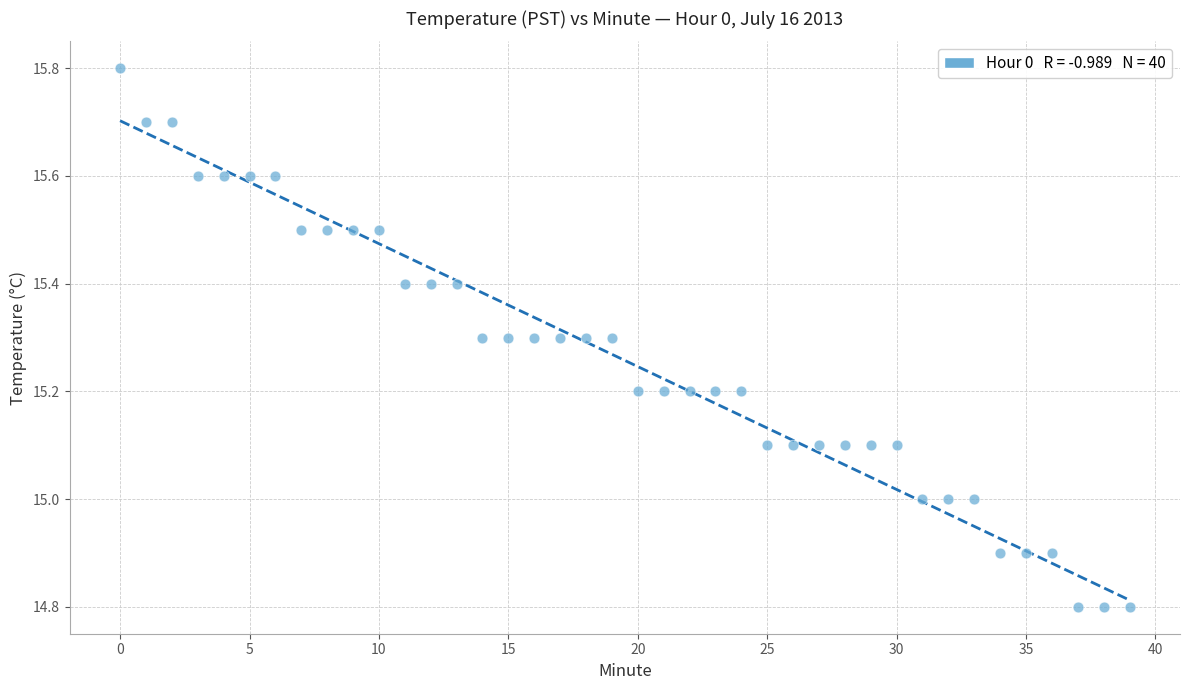

What is the range of Y values (max minus min)?

1.0